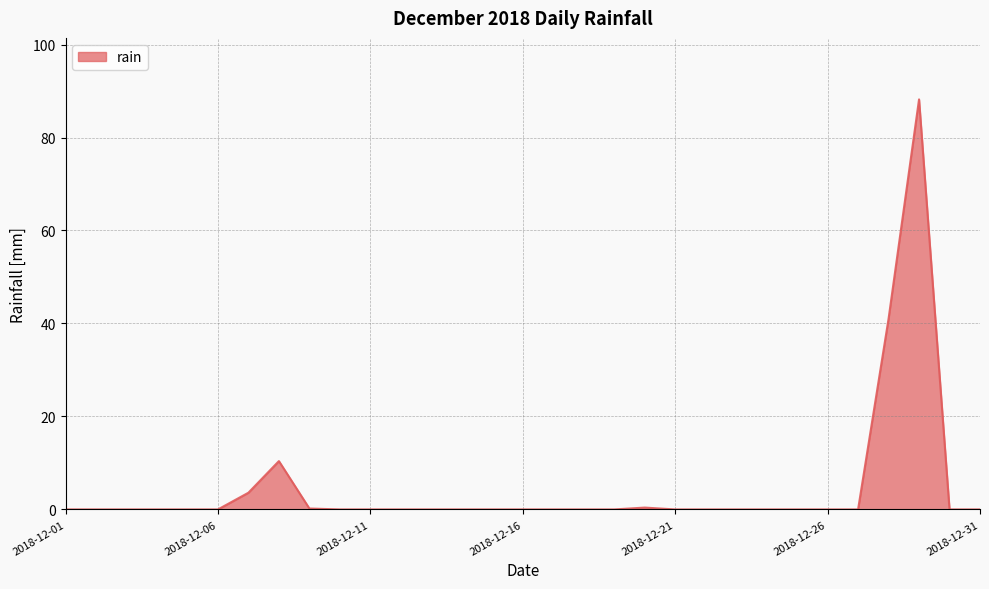

What is the difference between the maximum and minimum values?

88.2